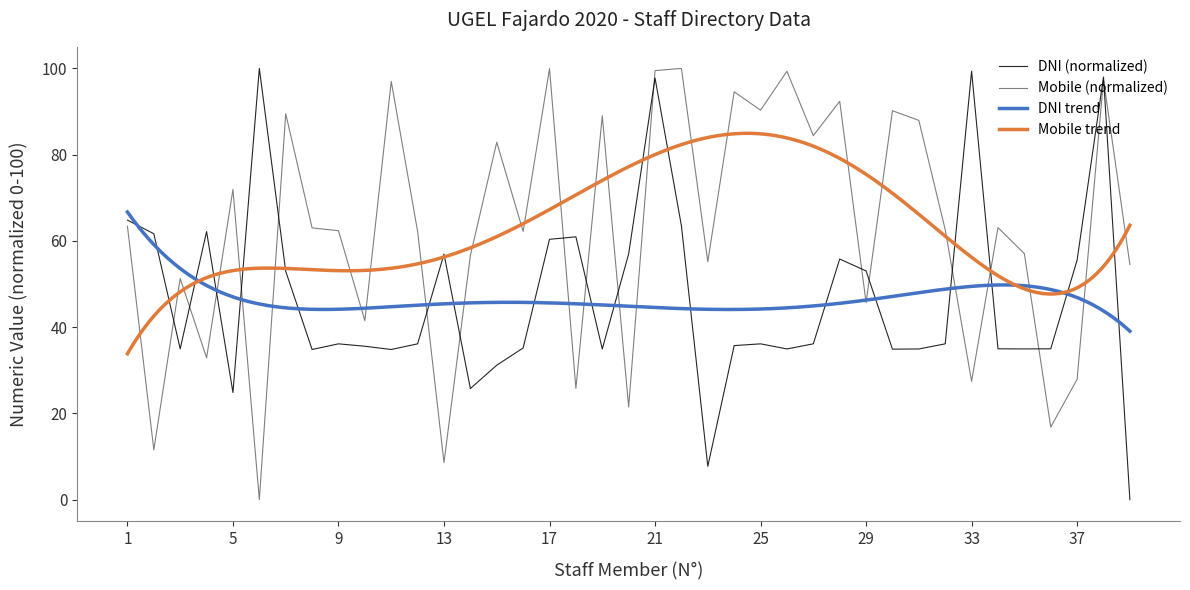

Which series has the largest total across all categories?

Mobile